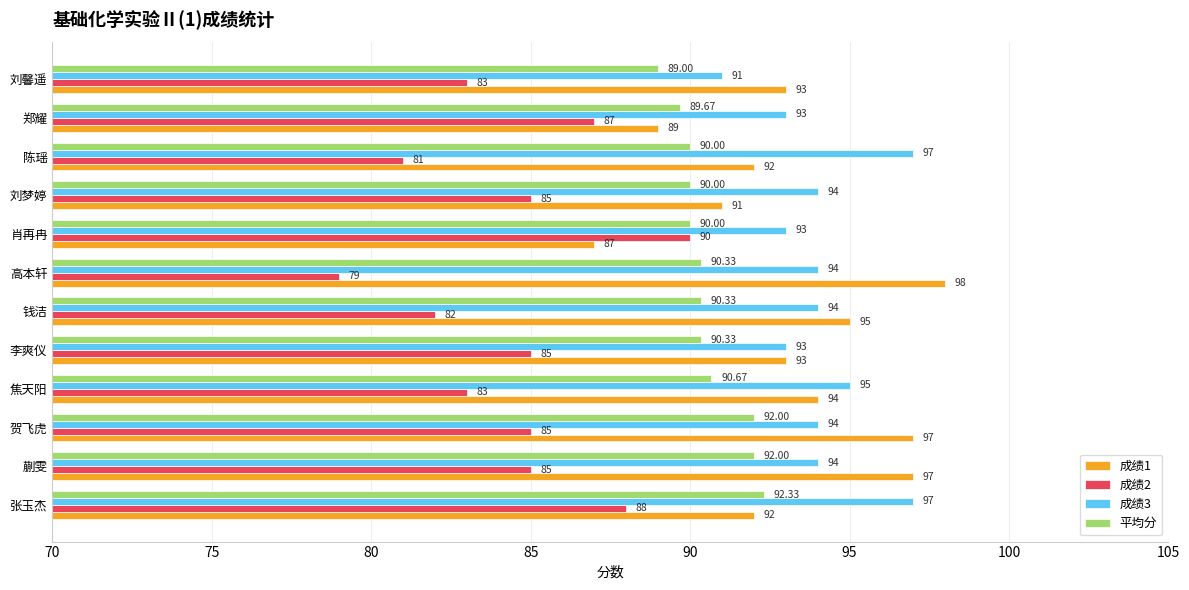

Which series changed the most between 钱洁 and 郑耀?

成绩1